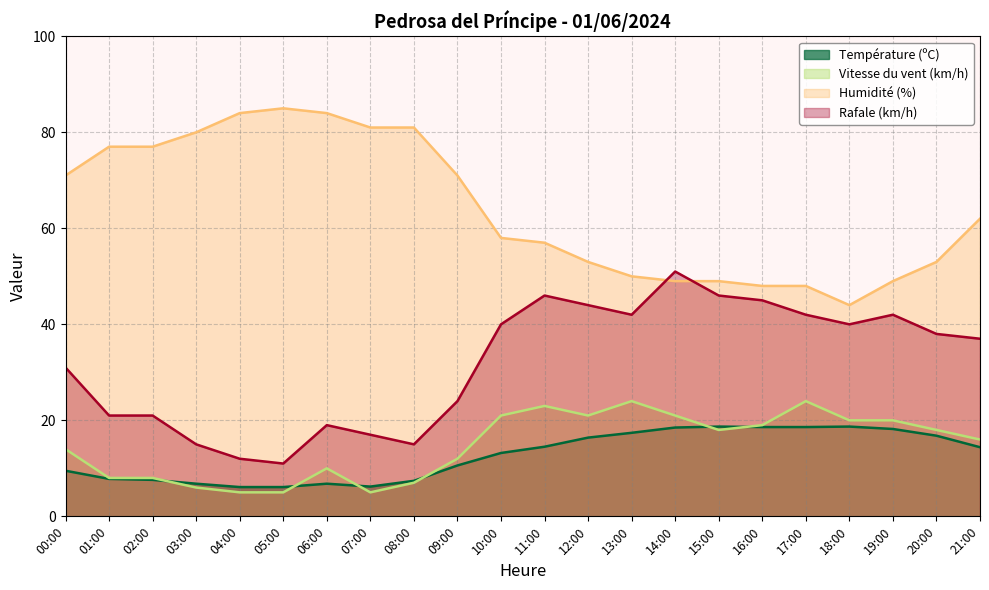

Between 15:00 and 19:00, which series saw the biggest shift?

Rafale (km/h)